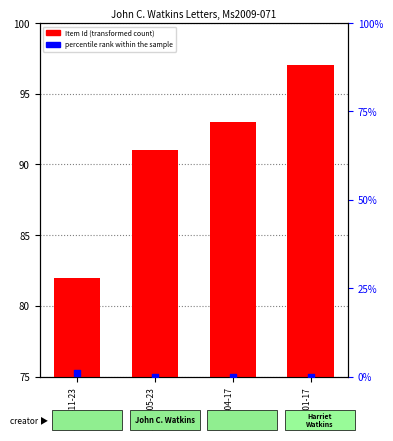

Is the value of Item Id (transformed count) at 1866-04-17 greater than the value of percentile rank within the sample at 1862-11-23?

Yes